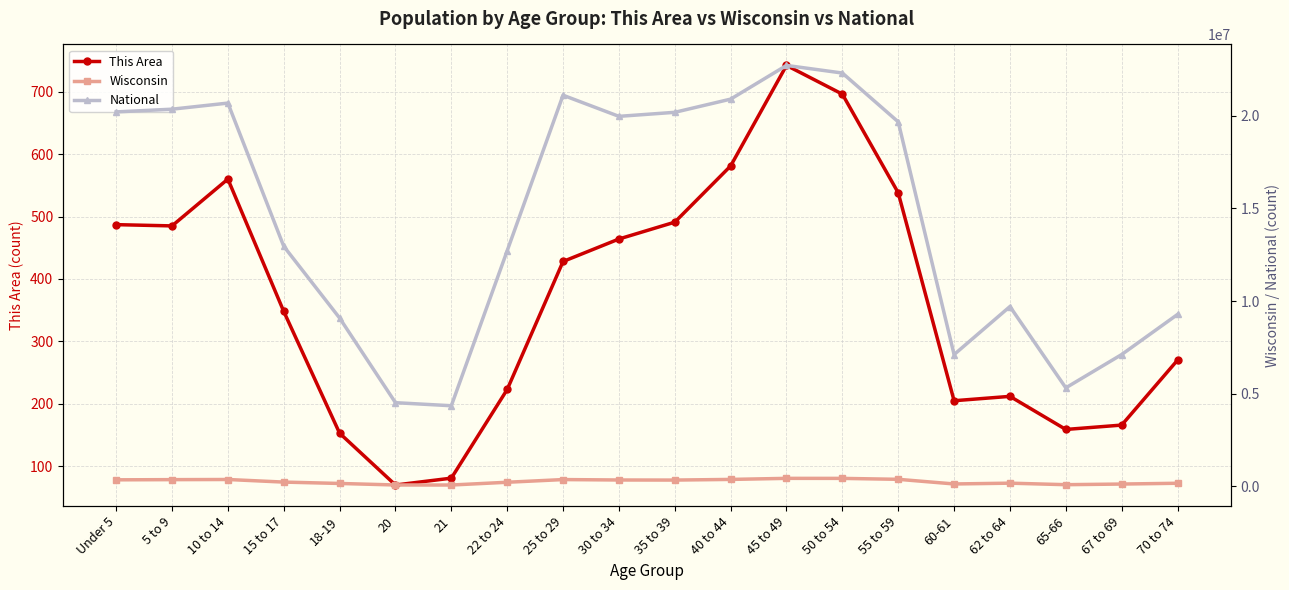

What is the difference between the second highest and second lowest values in the This Area series?

615